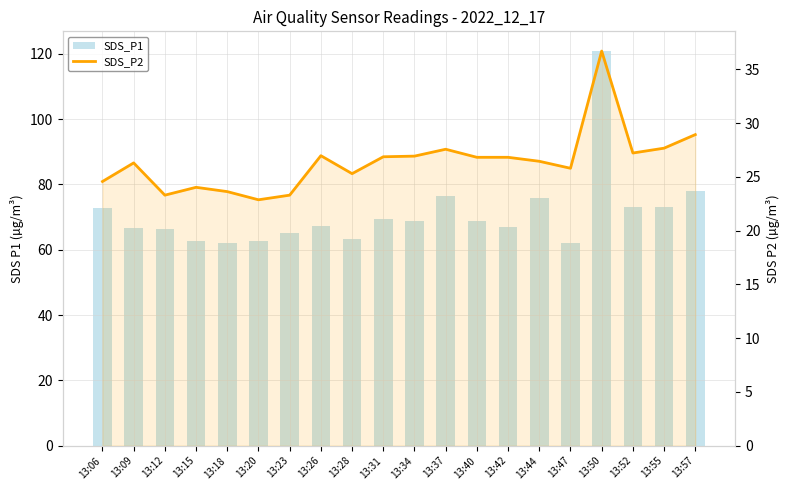

What is the sum of the SDS_P1 values at 13:31 and 13:52?

142.6